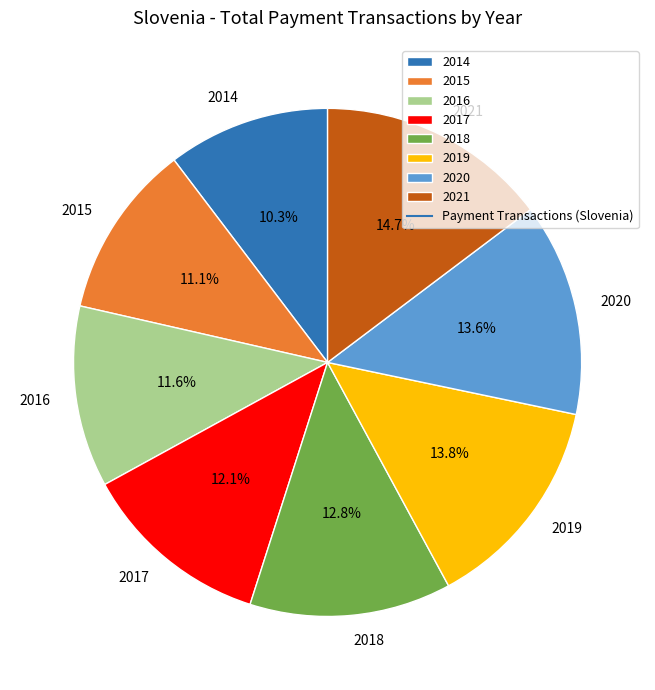

Is it true that 2015 is 1% of the pie?

False